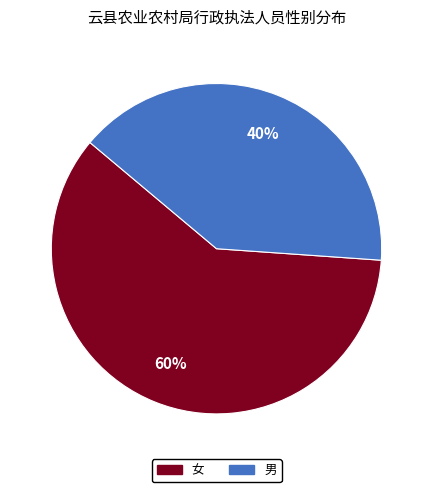

What is the largest slice in the pie chart?

女